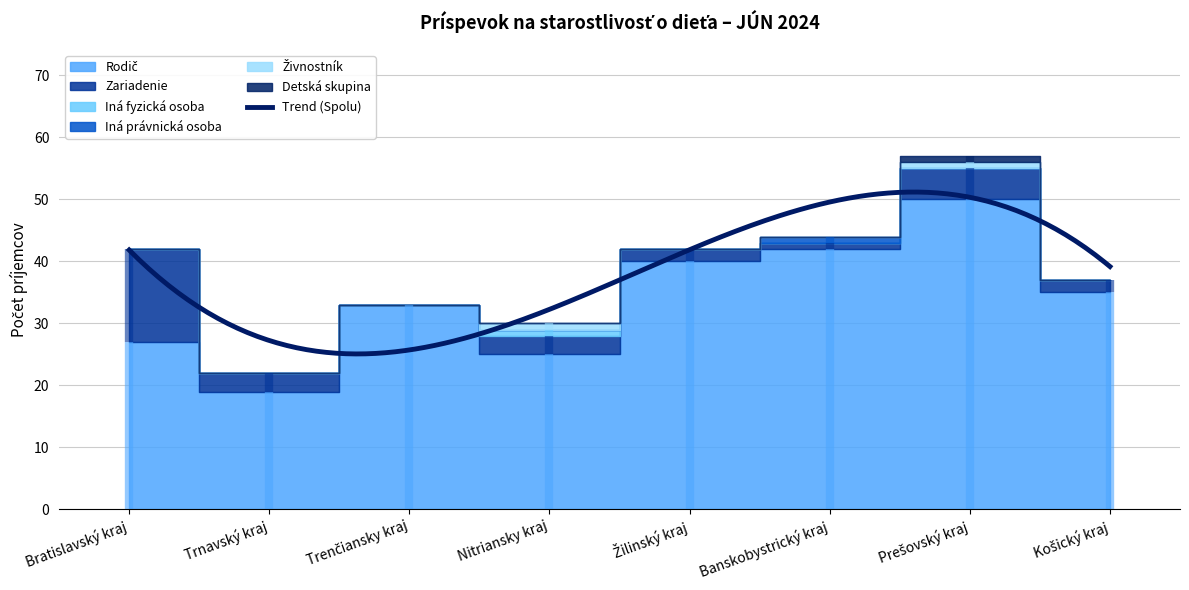

The value of Iná právnická osoba at Košický kraj is 0. True or false?

True